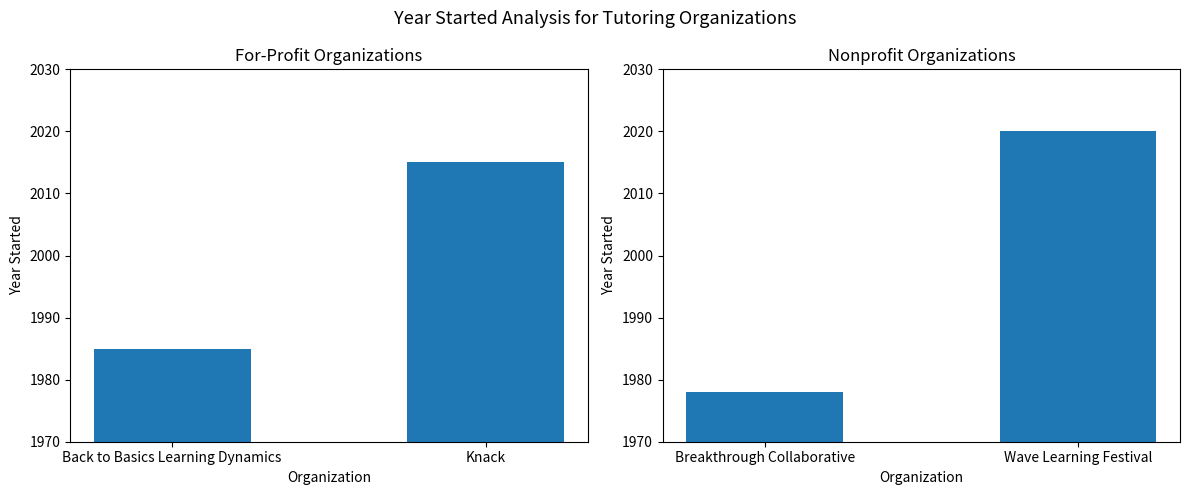

Reading left to right, transcribe all the data shown in this chart.

For Profit: 1985	2015
Nonprofit: 1978	2020